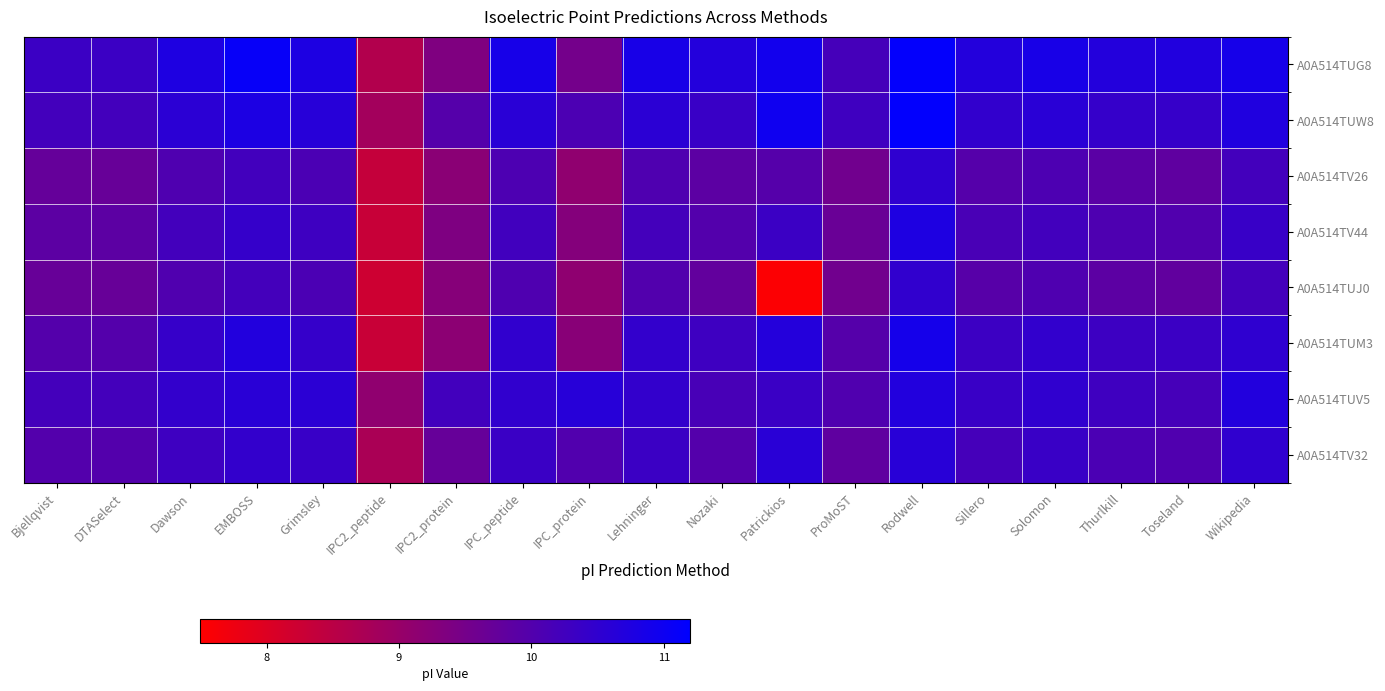

Which label corresponds to the largest value in the chart?

Rodwell